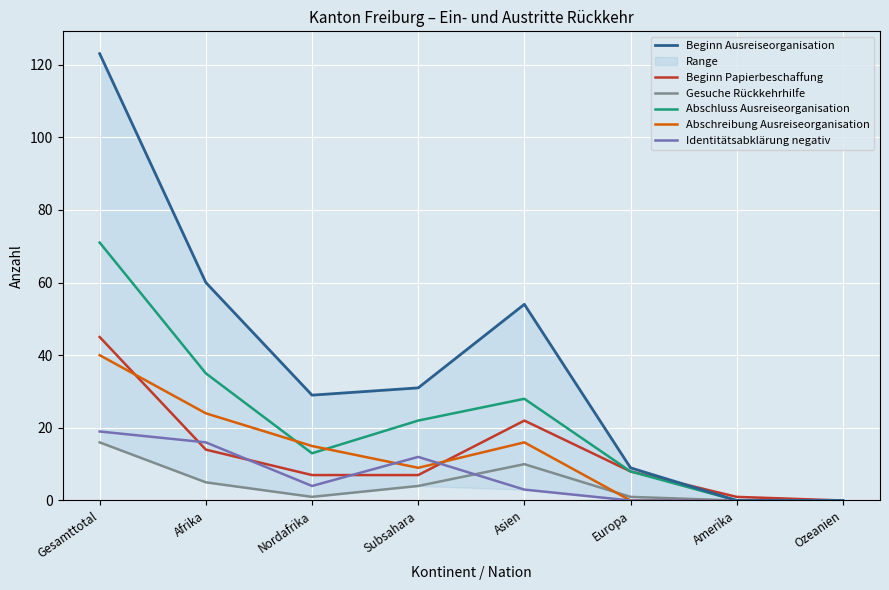

At which category does Gesuche Rückkehrhilfe reach its first local peak?

Asien